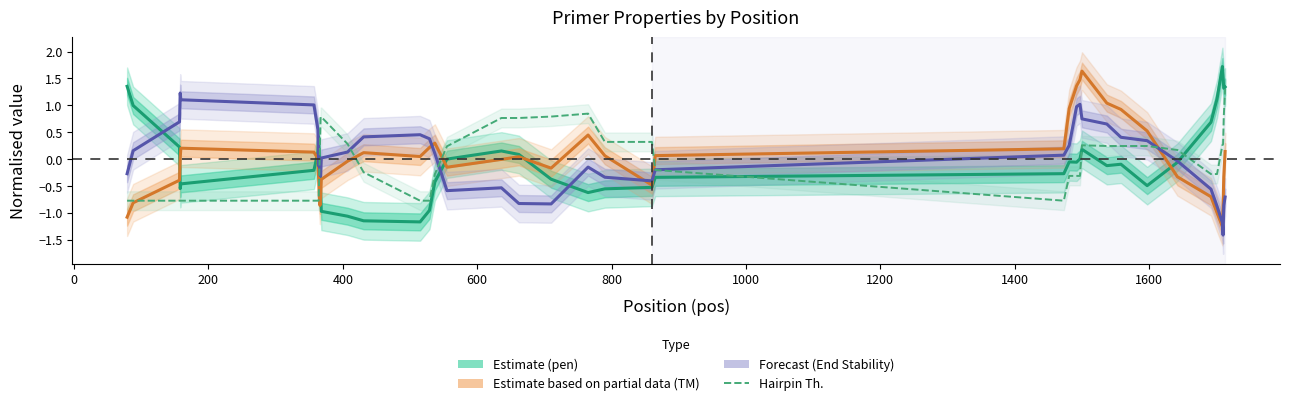

What is the value of the Hairpin Th. point at the 5th from the left?

-0.8